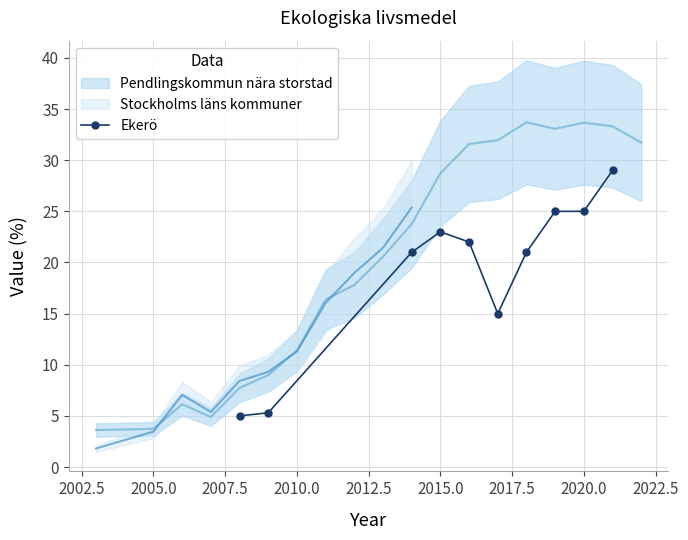

Is this an area chart (filled region under the line)?

No